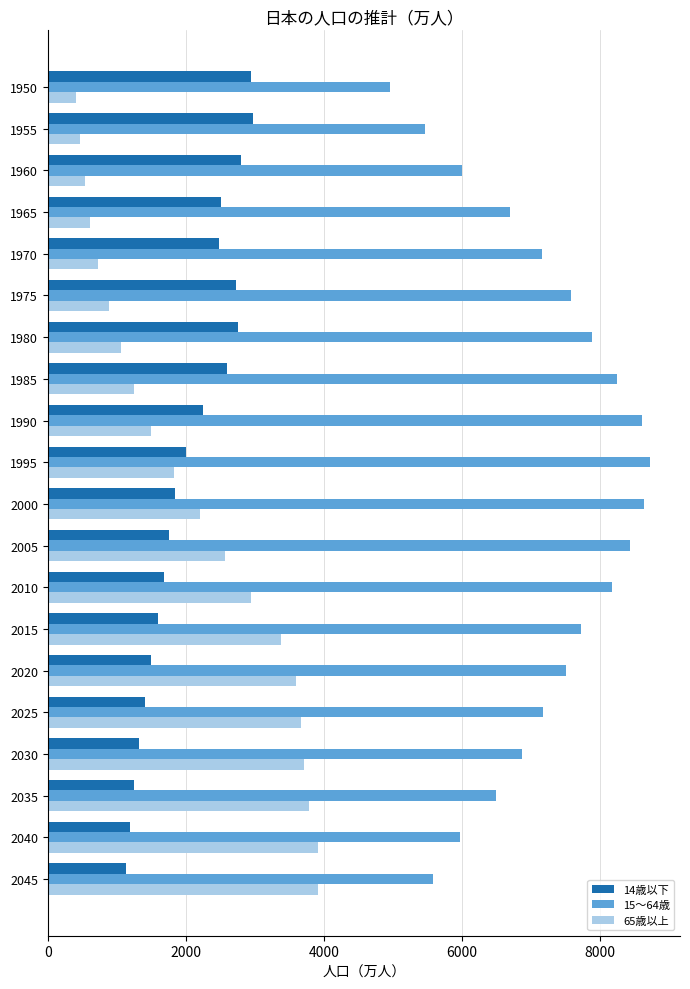

Rank the series by their maximum value, from lowest to highest.

14歳以下, 65歳以上, 15～64歳